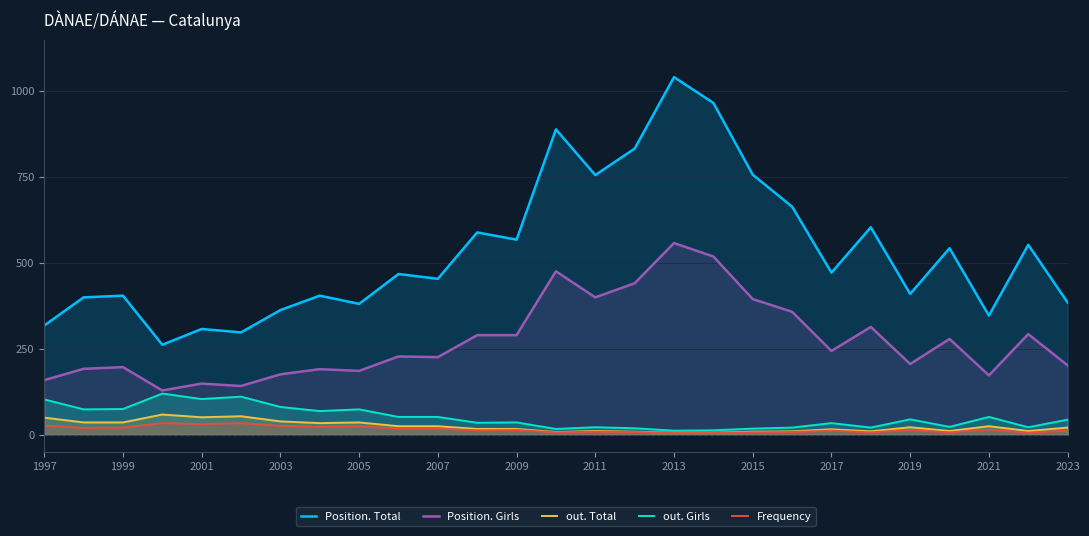

At which label does out. Total first exceed 21?

1997